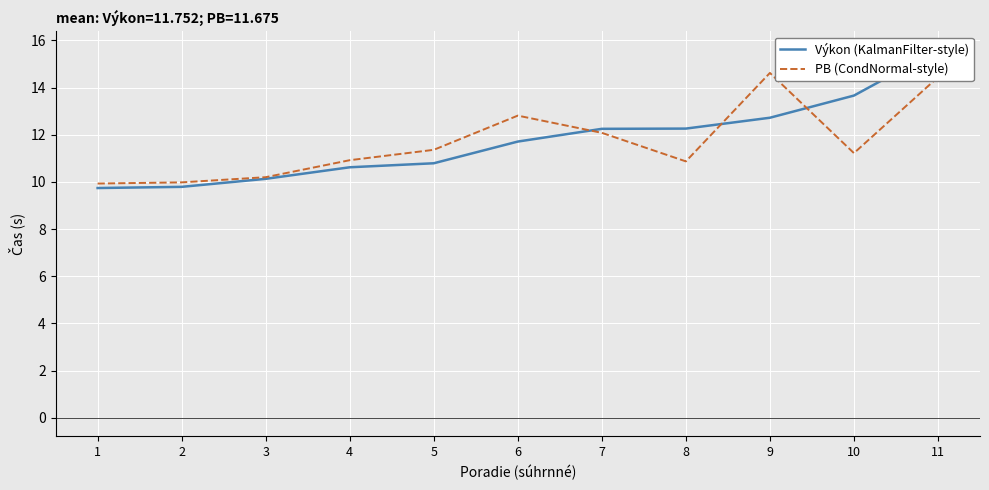

Which series has the largest range (max minus min)?

Výkon (KalmanFilter-style)